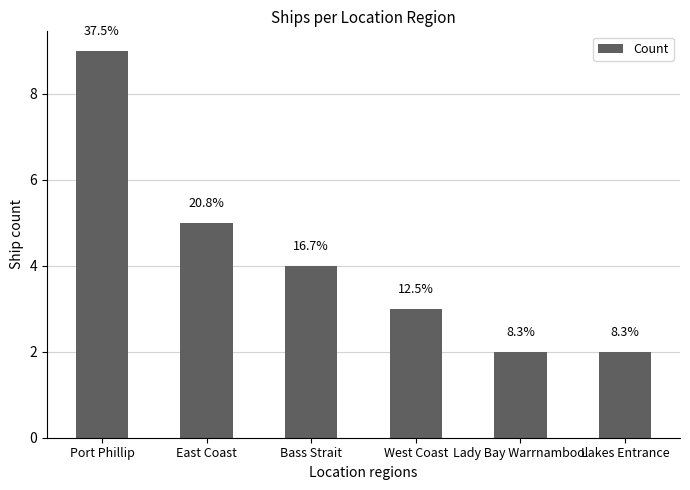

Does the chart contain any negative values?

No